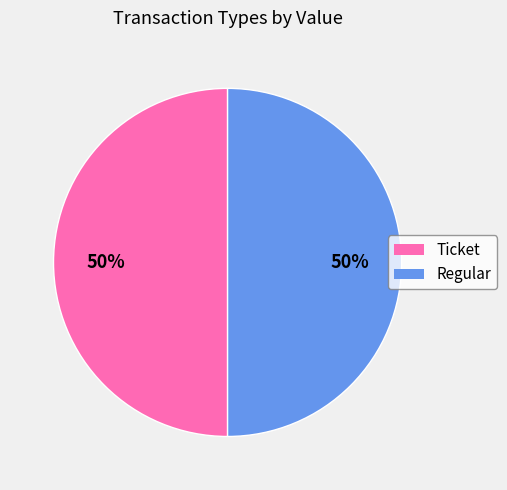

How many slices are in this pie chart?

2